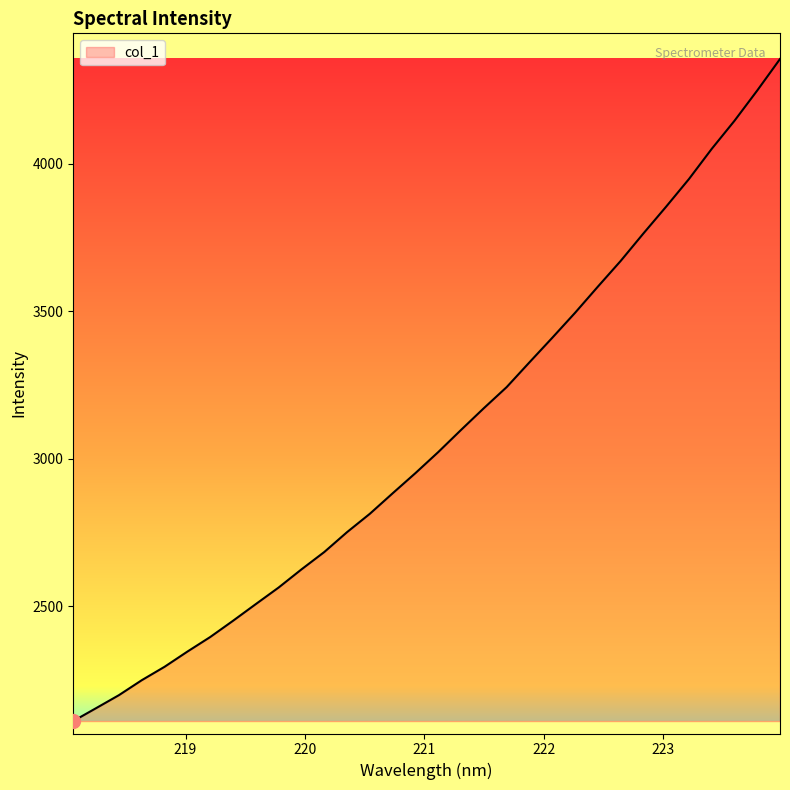

What is the difference between the maximum and minimum values?

2245.2